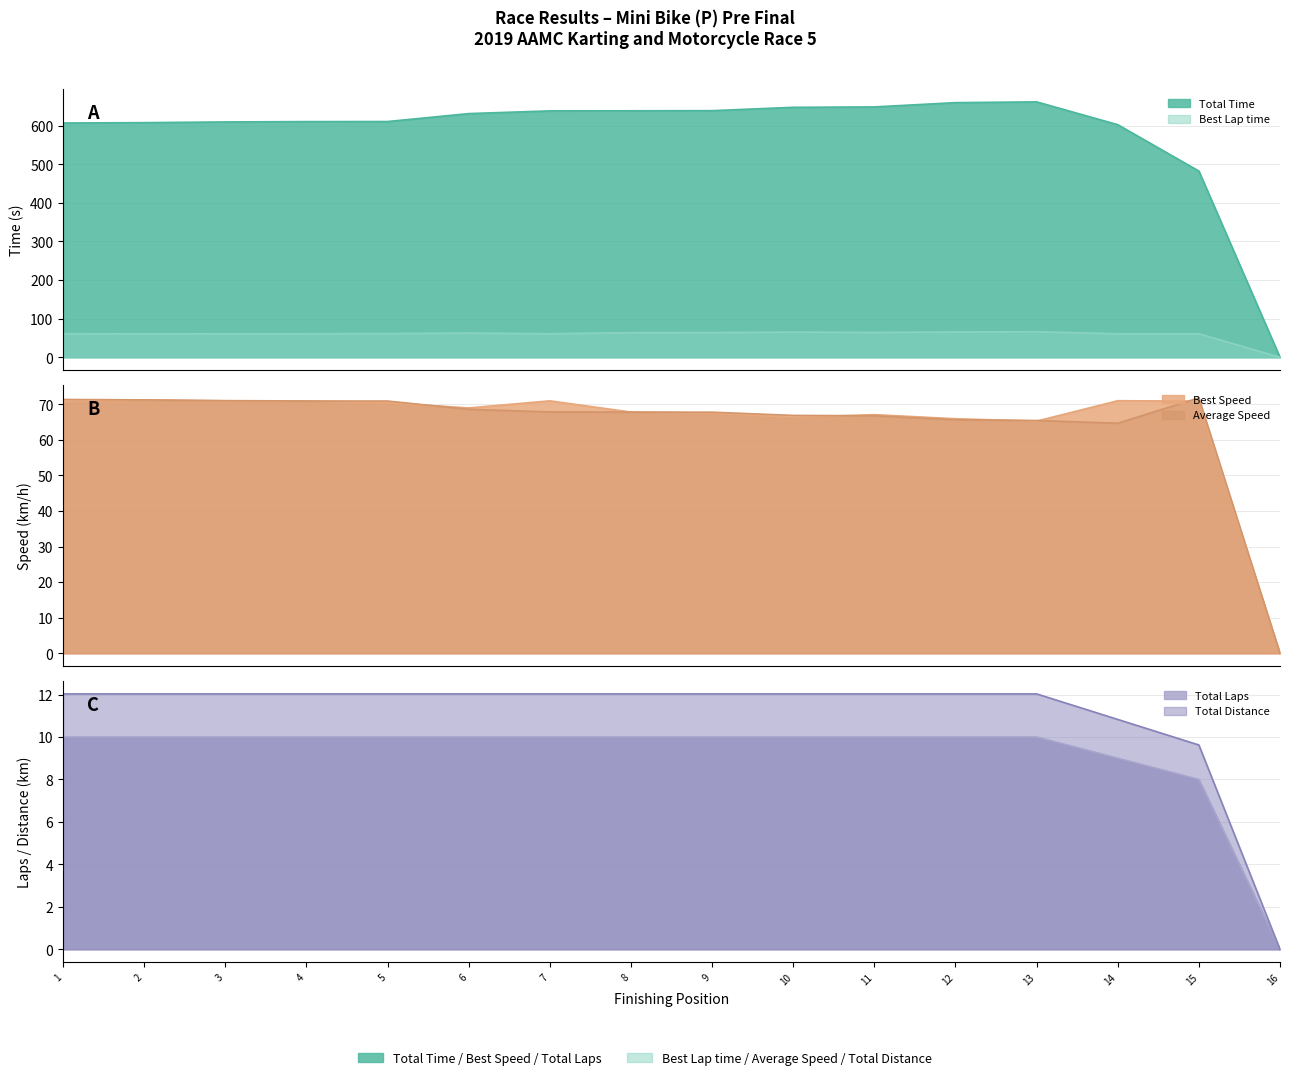

What is the difference between the maximum and minimum values in the Best Lap time series?

66.3